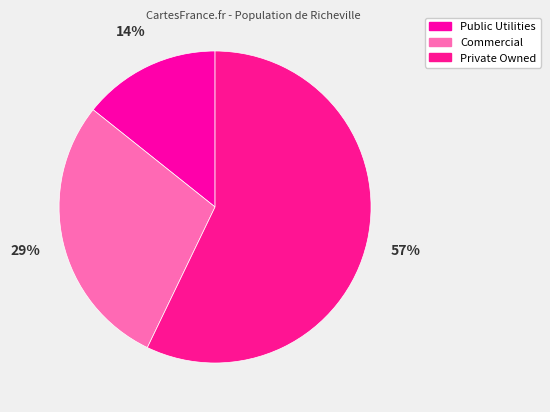

To the nearest percent, what is the average slice percentage?

33%